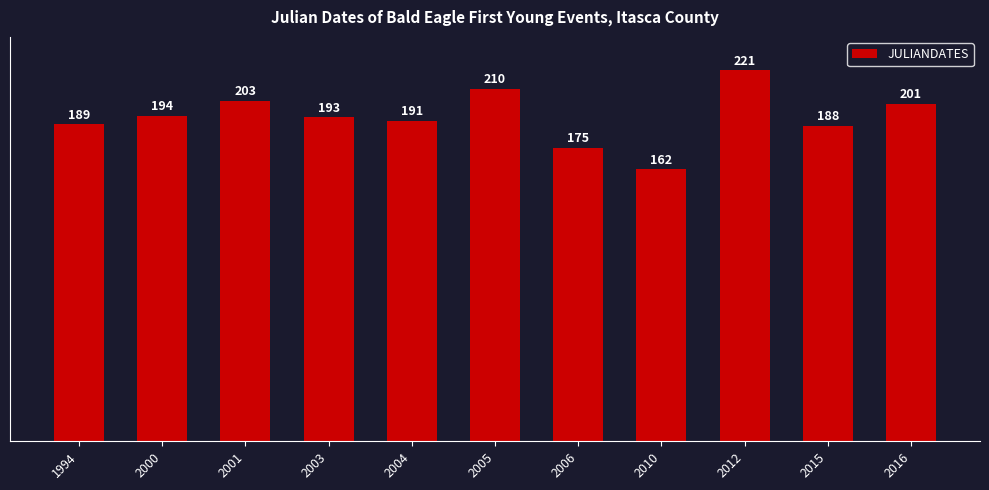

Is it true that the value at 1994 is 189?

True